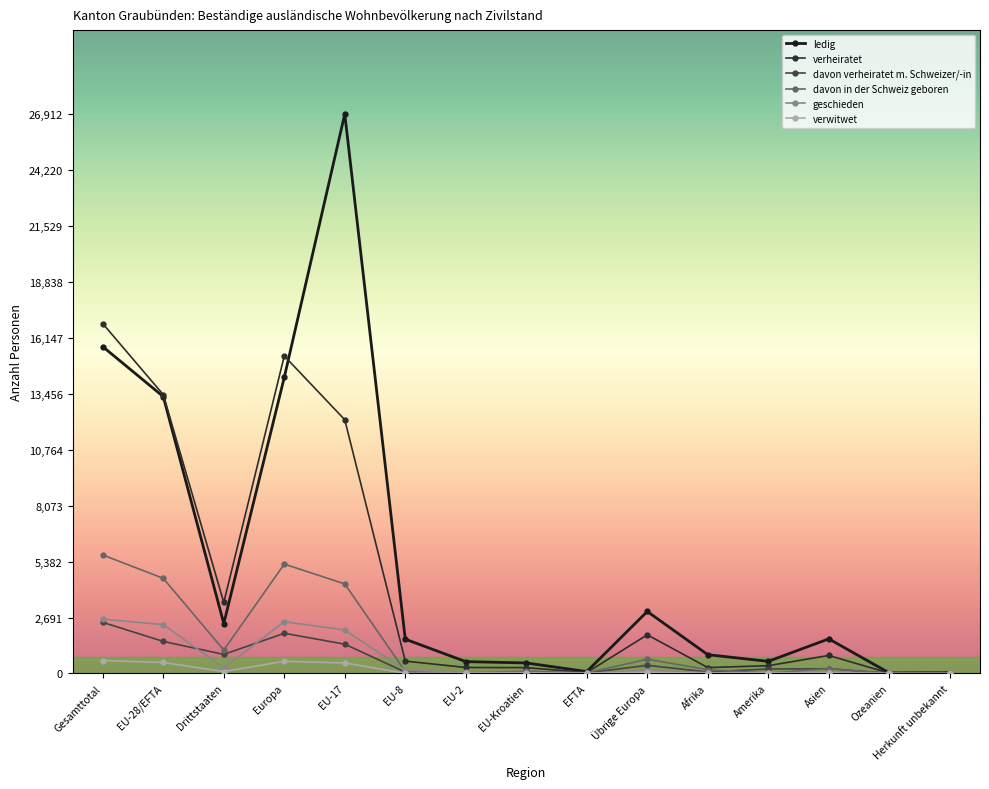

What is the difference between the highest and lowest values at Amerika?

570